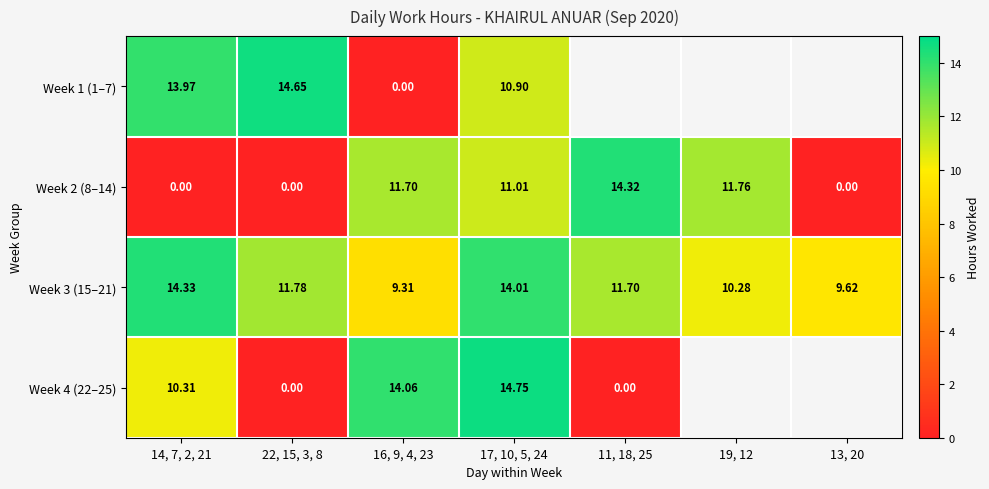

At which category is the sum across all series the highest?

17, 10, 5, 24